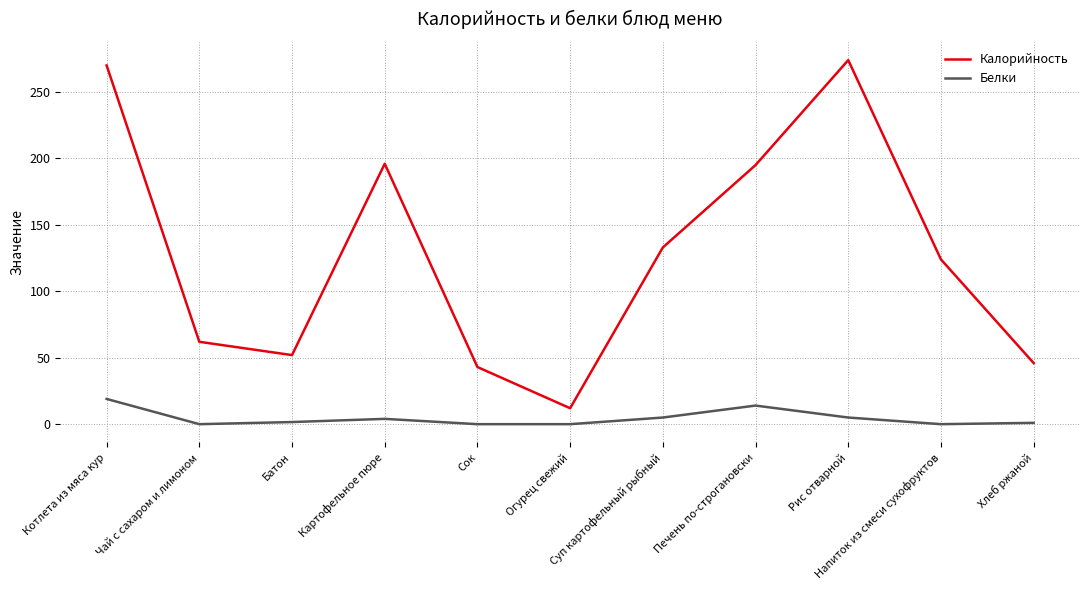

At how many categories does at least one series exceed 165?

4